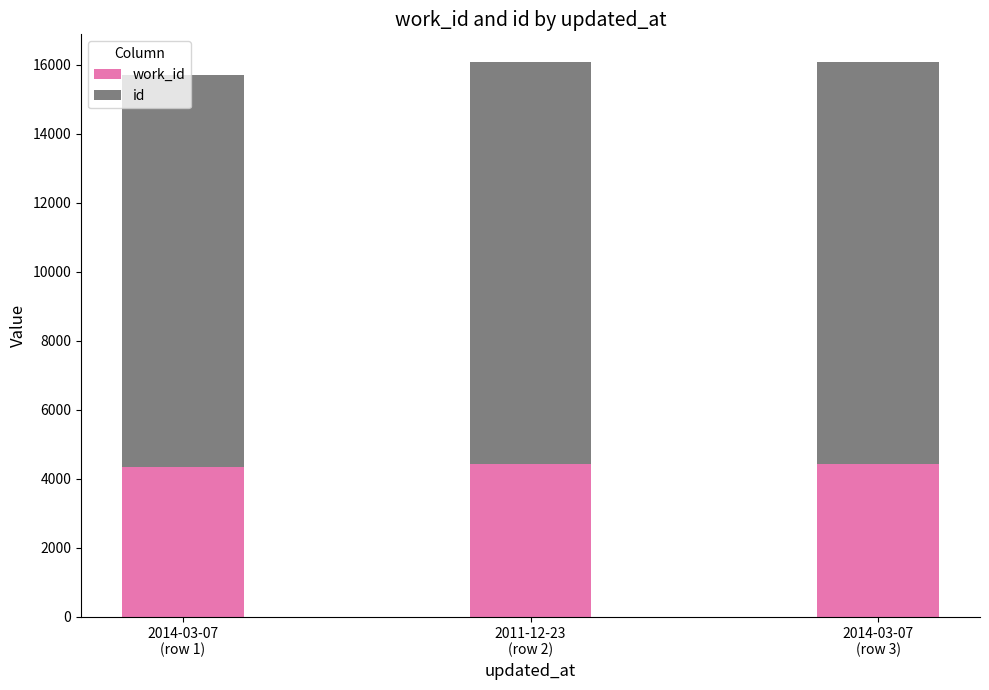

Which series has the largest total across all categories?

id